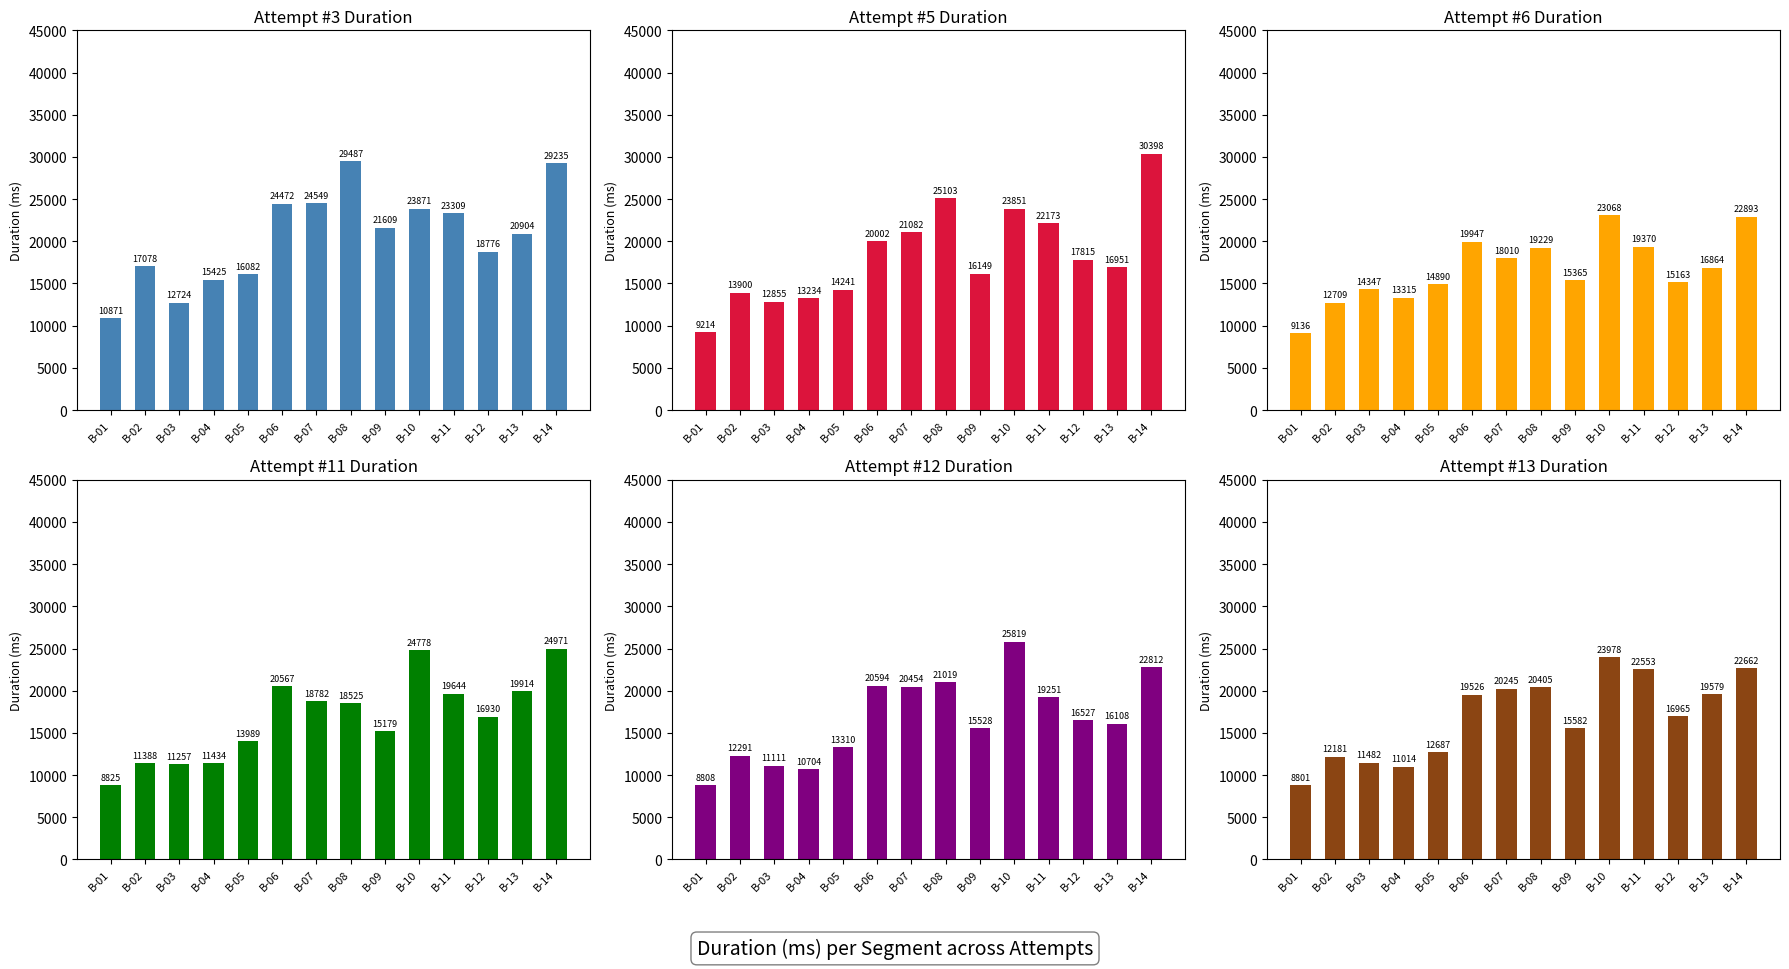

The value of Attempt #13 at B-07 is 20245. True or false?

True